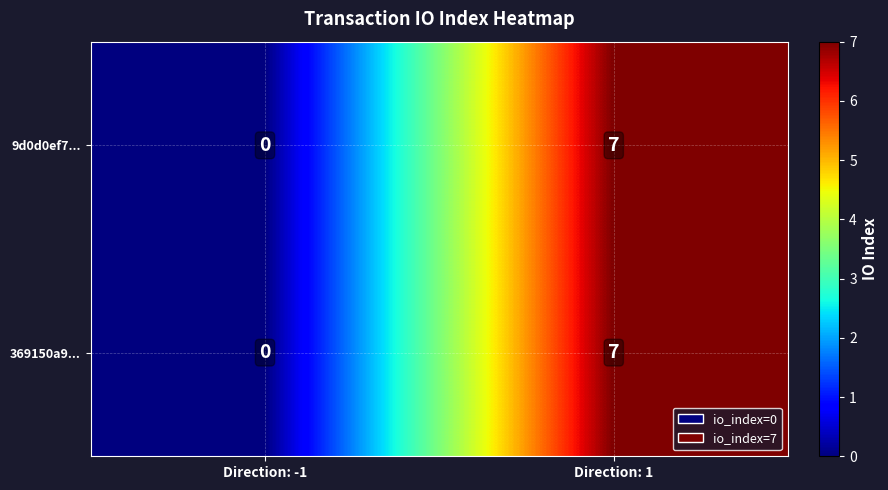

Reading right to left, list all the values displayed in this chart.

9d0d0ef7...: 7	0
369150a9...: 7	0